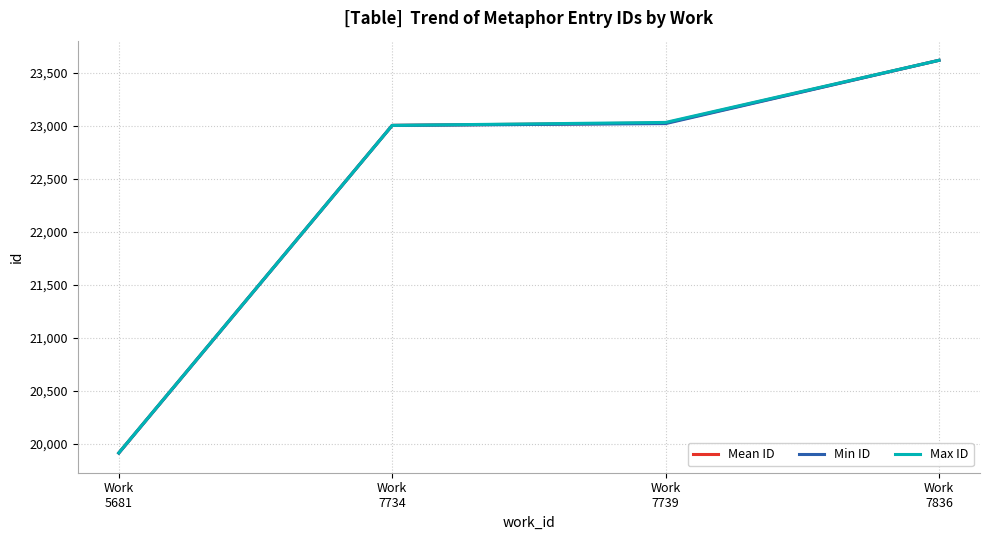

What is the average value of the Max ID series?

22394.2